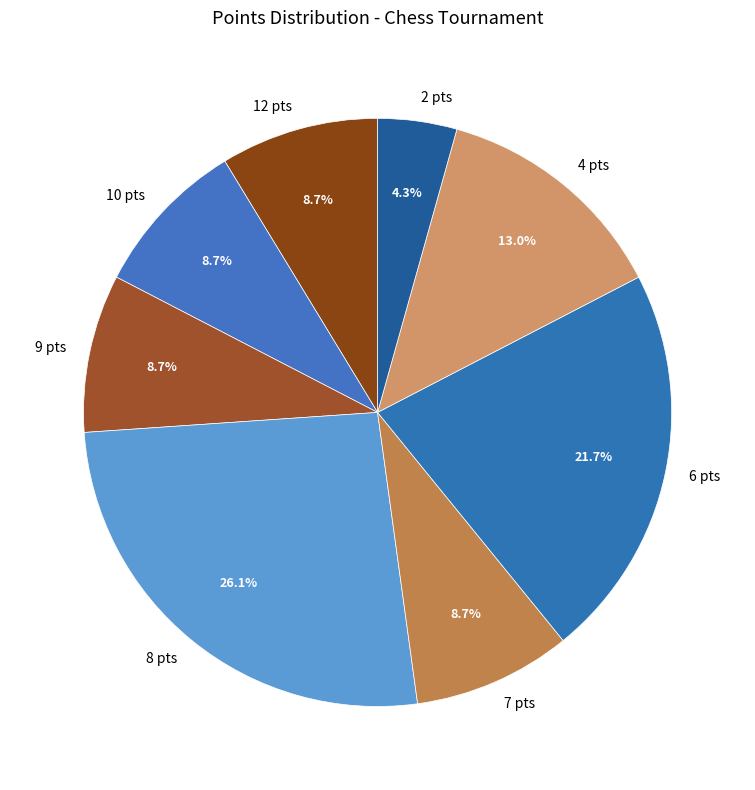

How many slices are in this pie chart?

8